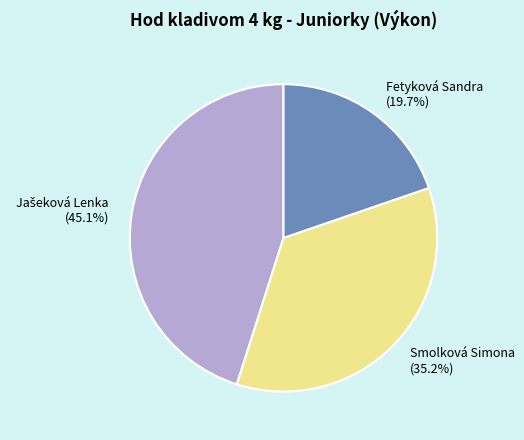

To the nearest percent, what is the average slice percentage?

33%